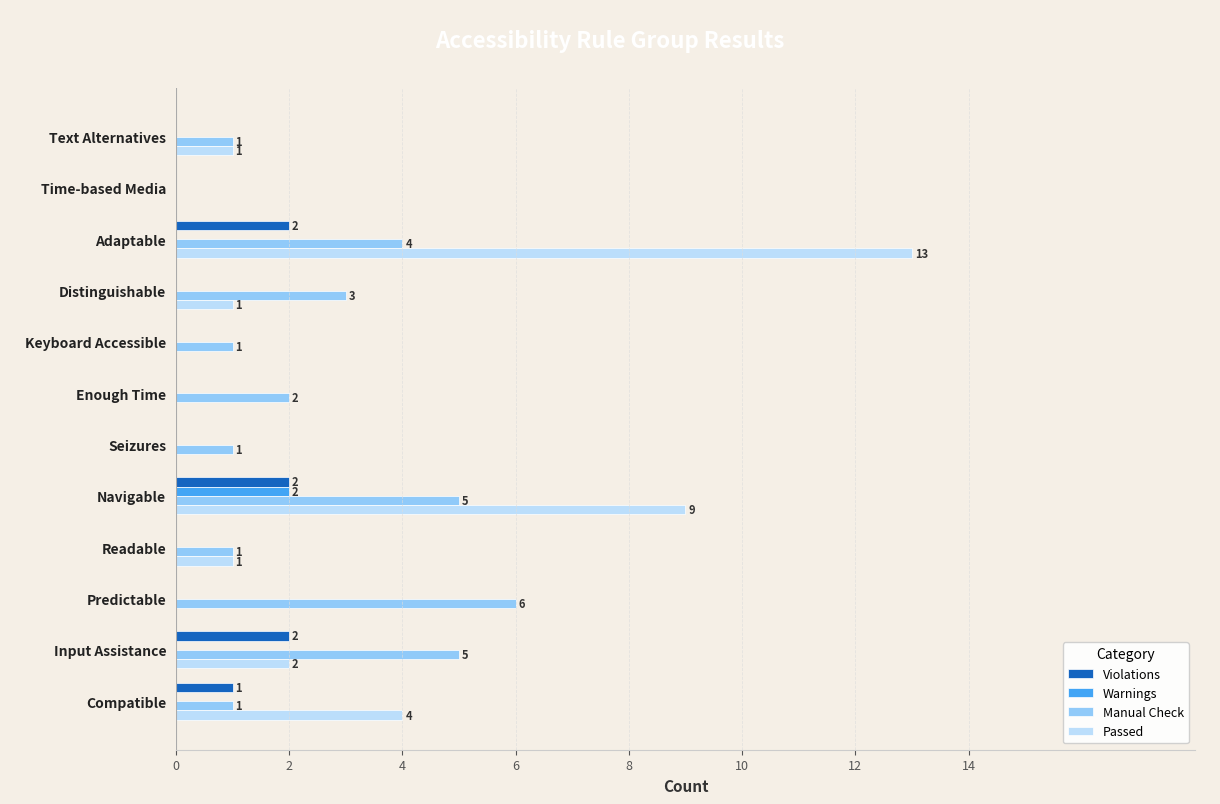

Is the value of Violations at Predictable greater than the value of Passed at Input Assistance?

No